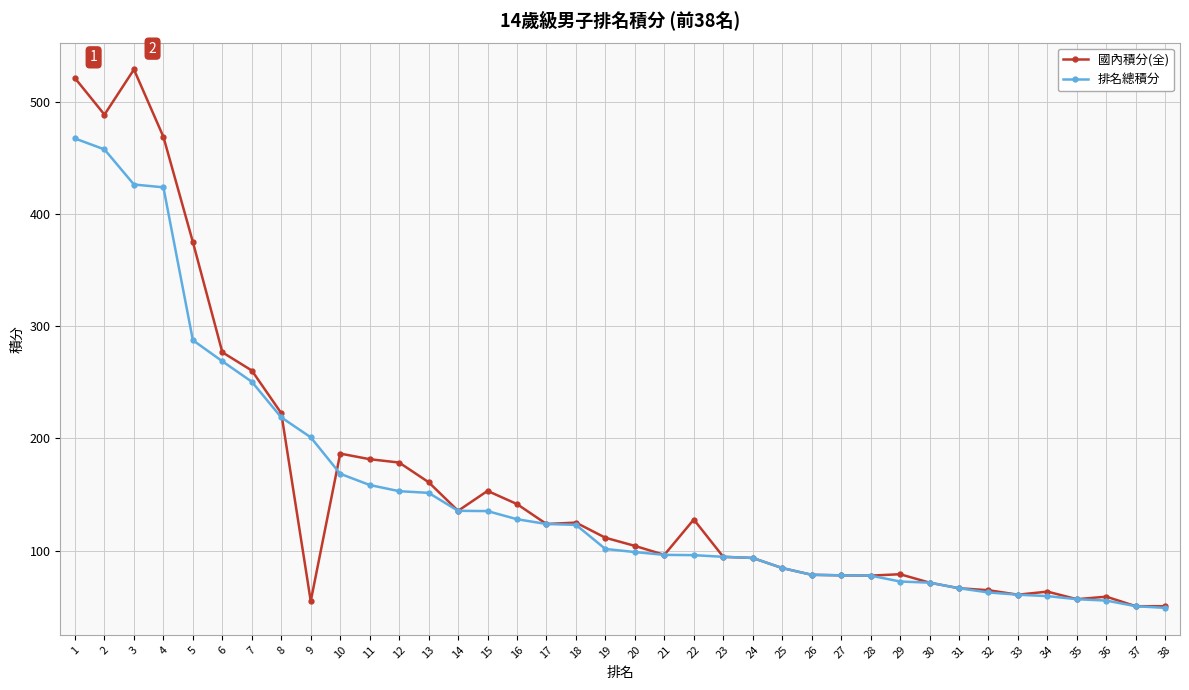

What is the greatest value displayed?

528.8